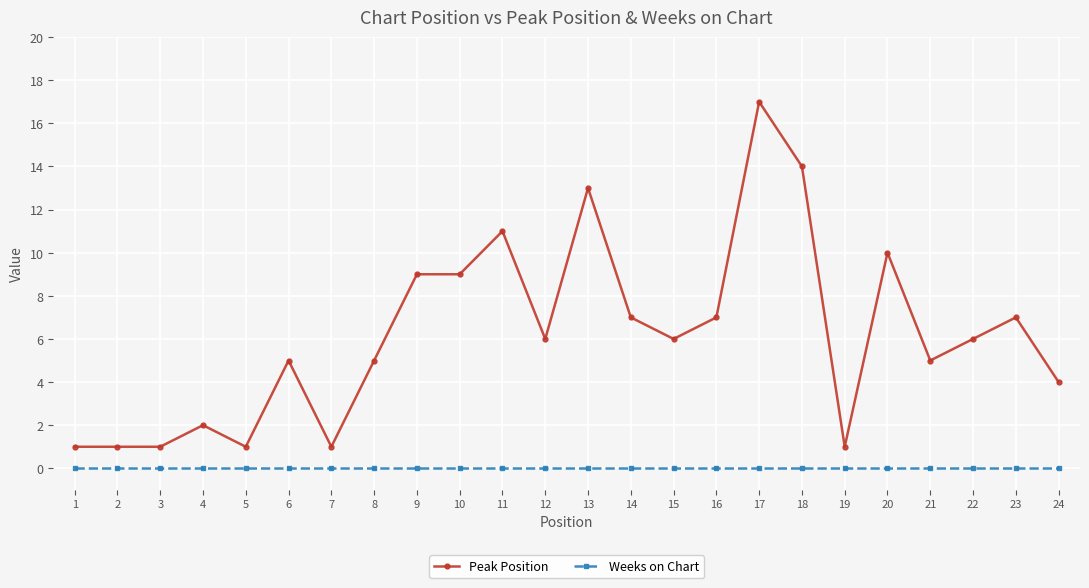

What is the spread (max minus min) of values at 21?

5